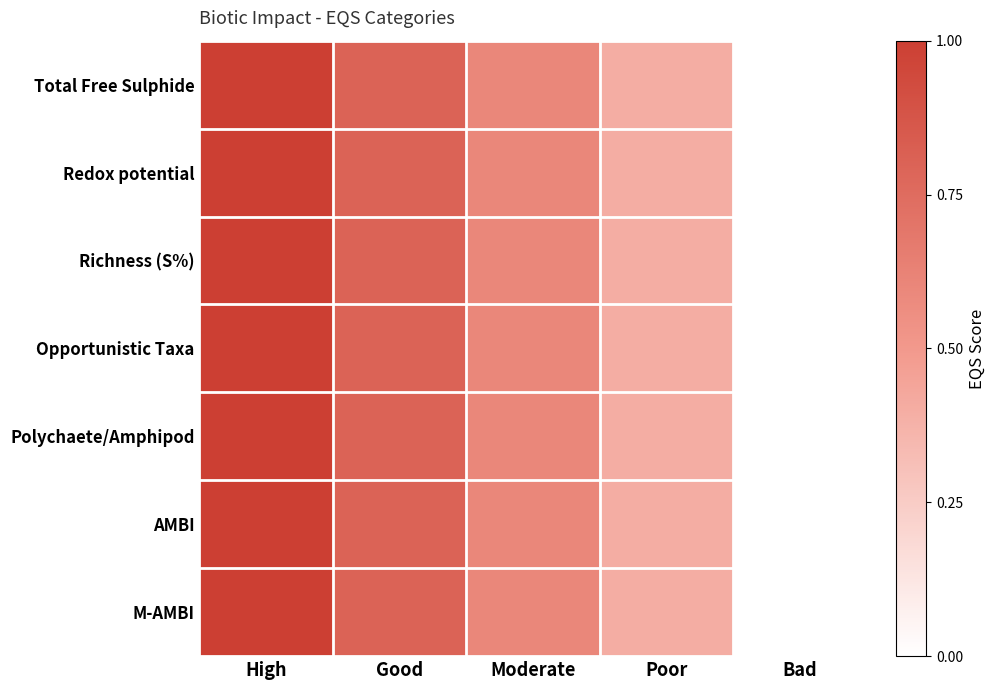

Reading left to right, what are all the values shown in this chart?

Total Free Sulphide: High=1.0	Good=0.8	Moderate=0.6	Poor=0.4	Bad=0.0
Redox potential: High=1.0	Good=0.8	Moderate=0.6	Poor=0.4	Bad=0.0
Richness (S%): High=1.0	Good=0.8	Moderate=0.6	Poor=0.4	Bad=0.0
Opportunistic Taxa: High=1.0	Good=0.8	Moderate=0.6	Poor=0.4	Bad=0.0
Polychaete/Amphipod: High=1.0	Good=0.8	Moderate=0.6	Poor=0.4	Bad=0.0
AMBI: High=1.0	Good=0.8	Moderate=0.6	Poor=0.4	Bad=0.0
M-AMBI: High=1.0	Good=0.8	Moderate=0.6	Poor=0.4	Bad=0.0